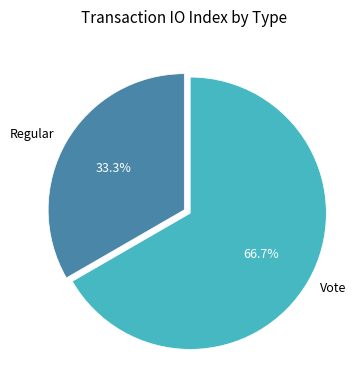

Combined, what portion of the pie is Regular and Vote?

100.0%